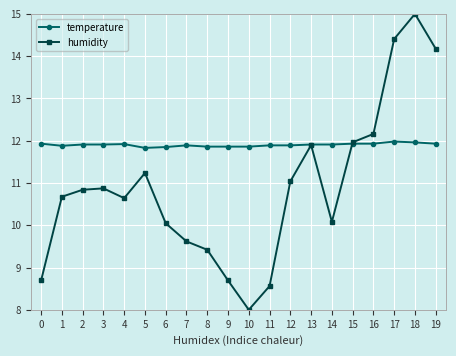

The value of humidity at 14 is 16.7. True or false?

False